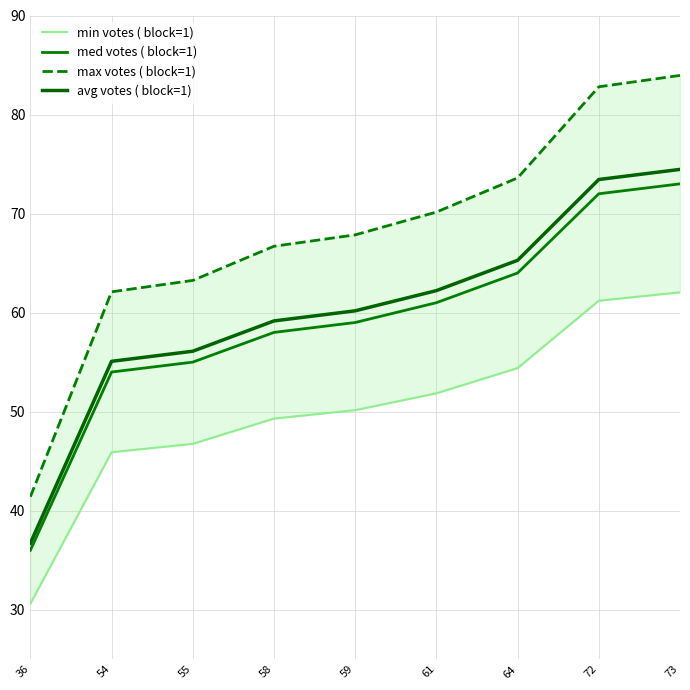

What is the value of the med votes ( block=1) point at the 6th from the left?

61.0